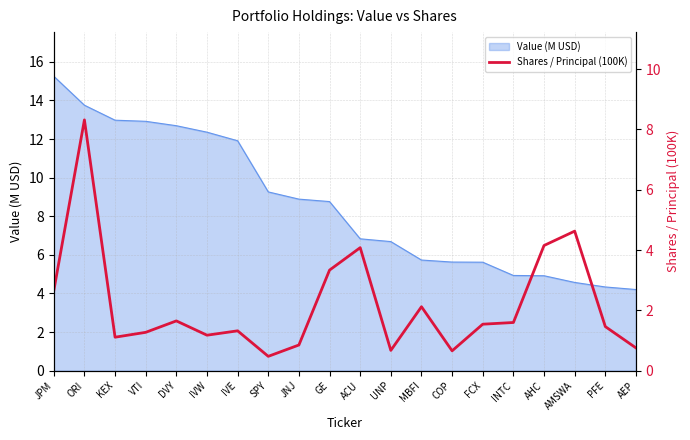

True or false: Value (M USD) has a value of 12.9 at VTI.

True